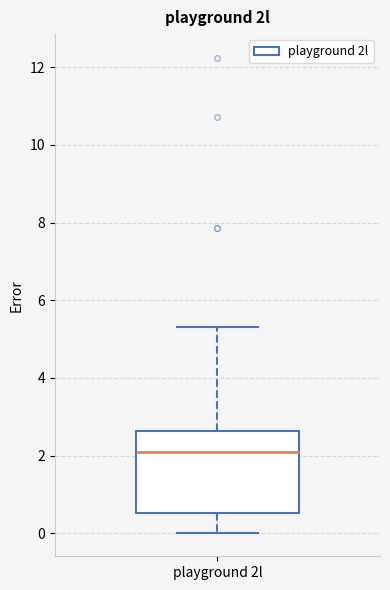

Where does the upper whisker of the box for playground 2l end on the y-axis? The values are not printed on the chart, so give them approximately, as read against the axis.

5.4